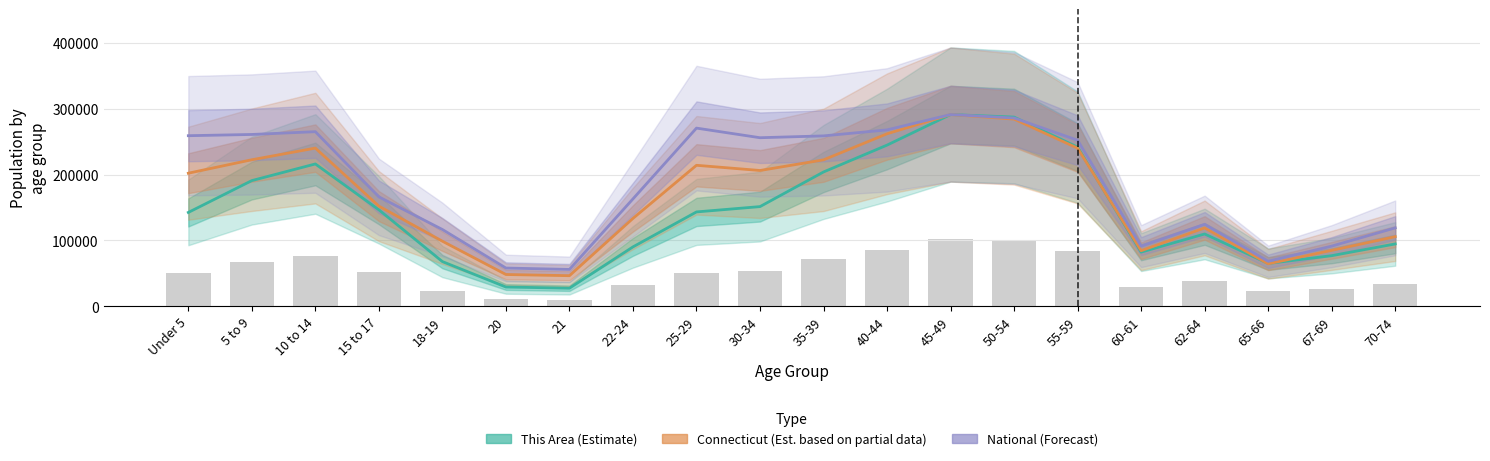

At 50-54, list the series in order from smallest to largest.

Connecticut (Est. partial), National (Forecast), This Area (Estimate)